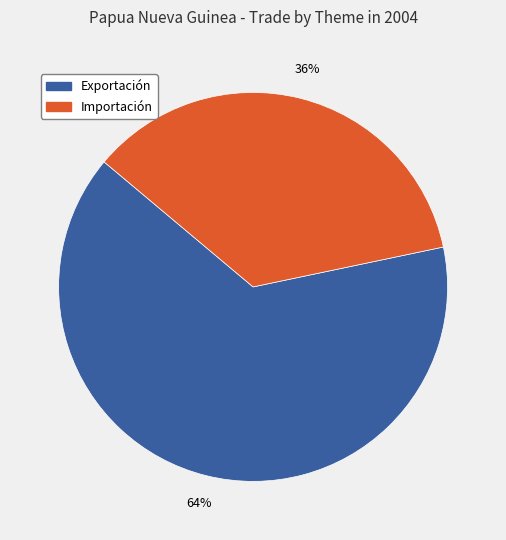

Is the sum of Importación and Exportación greater than half?

Yes